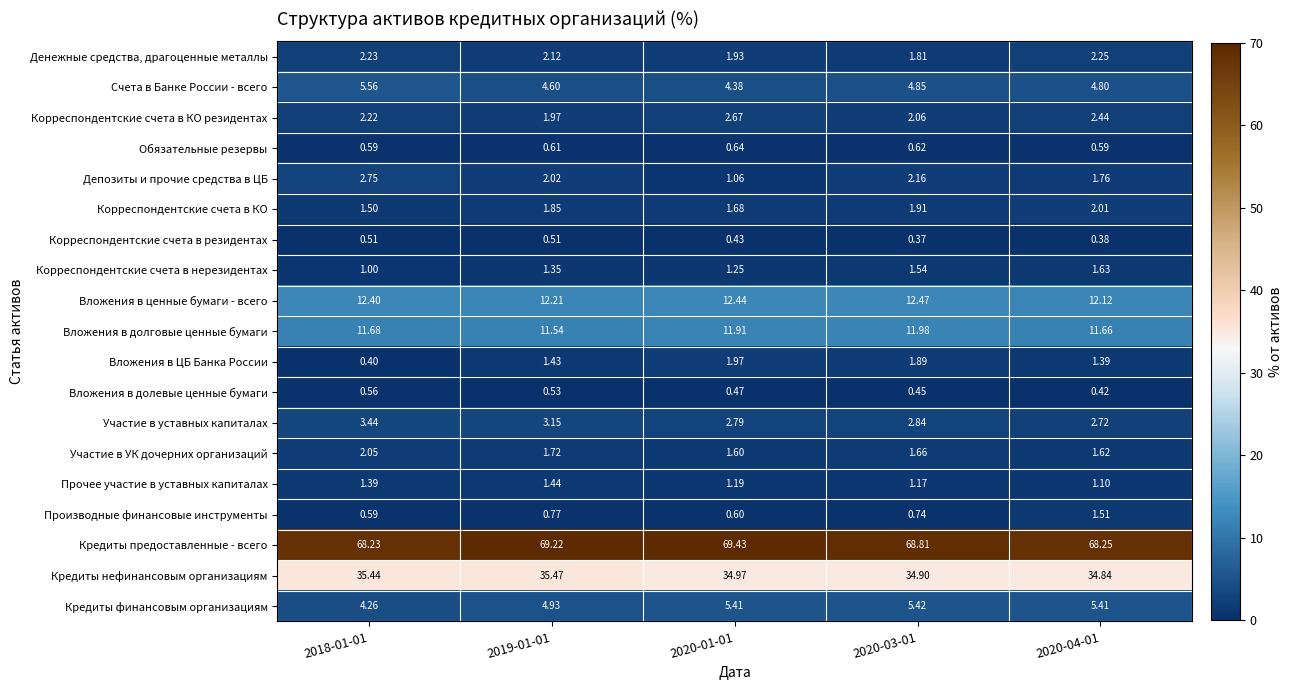

Rank the series by their maximum value, from highest to lowest.

Кредиты предоставленные - всего, Кредиты нефинансовым организациям, Вложения в ценные бумаги - всего, Вложения в долговые ценные бумаги, Счета в Банке России - всего, Кредиты финансовым организациям, Участие в уставных капиталах, Депозиты и прочие средства в ЦБ, Корреспондентские счета в КО резидентах, Денежные средства, драгоценные металлы, Участие в УК дочерних организаций, Корреспондентские счета в КО, Вложения в ЦБ Банка России, Корреспондентские счета в нерезидентах, Производные финансовые инструменты, Прочее участие в уставных капиталах, Обязательные резервы, Вложения в долевые ценные бумаги, Корреспондентские счета в резидентах